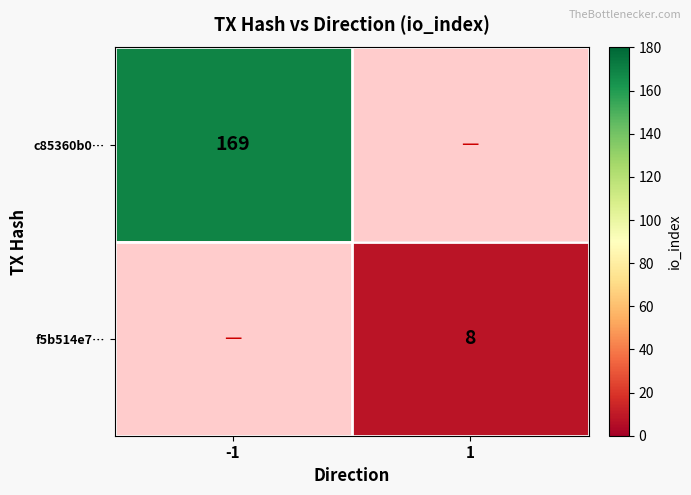

The value of f5b514e7… at 1 is 8. True or false?

True